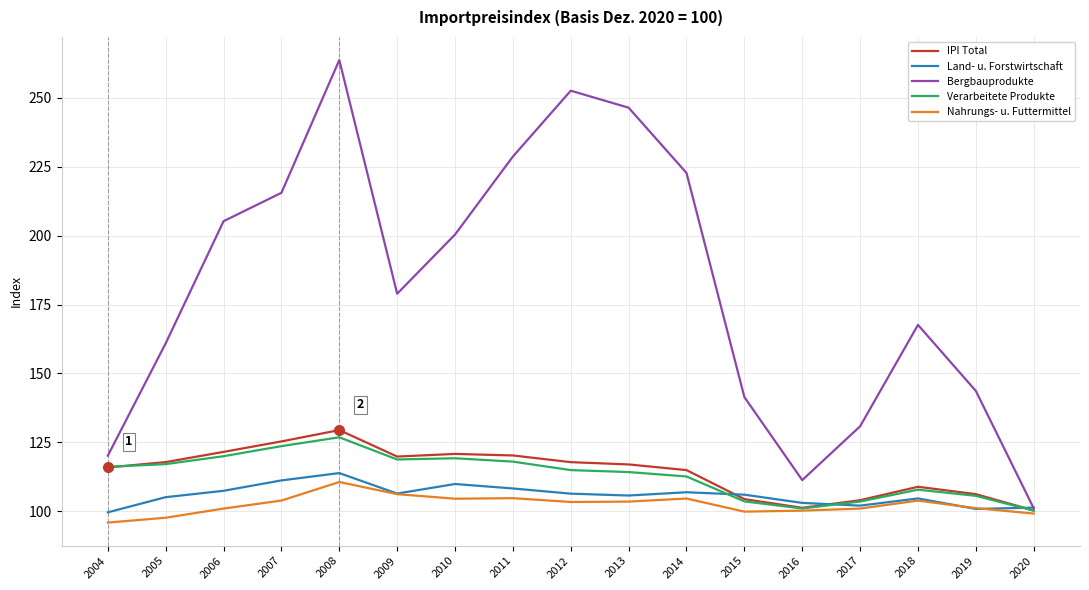

True or false: Nahrungs- u. Futtermittel has more than 2 interior local peaks.

True